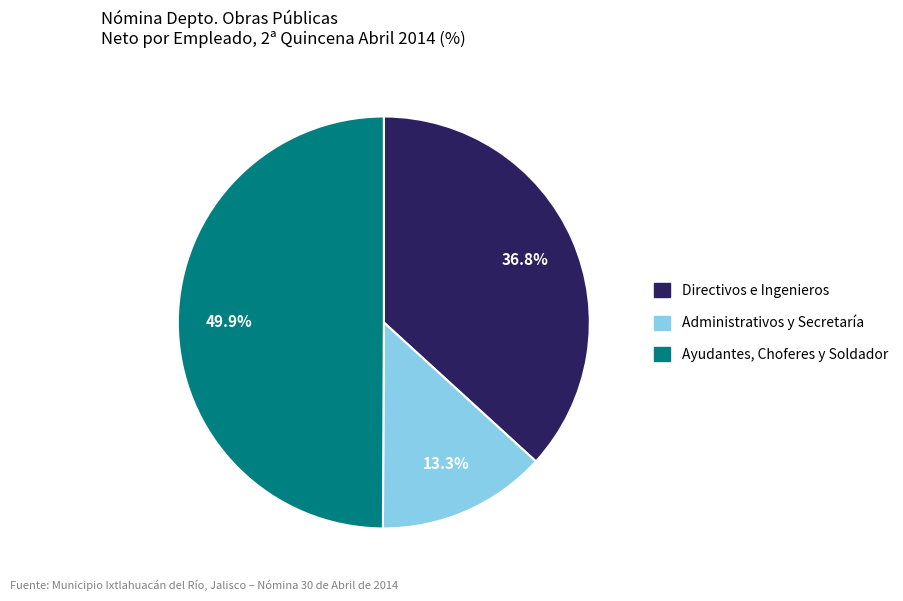

How many slices are in this pie chart?

3